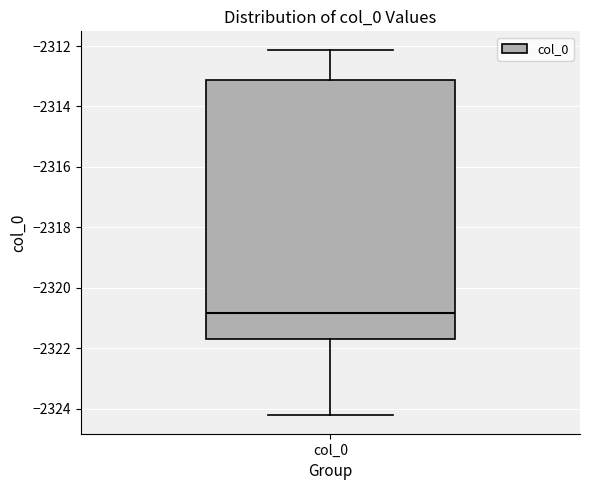

Where is the upper edge of the box for col_0 on the y-axis? The values are not printed on the chart, so give them approximately, as read against the axis.

-2313.2